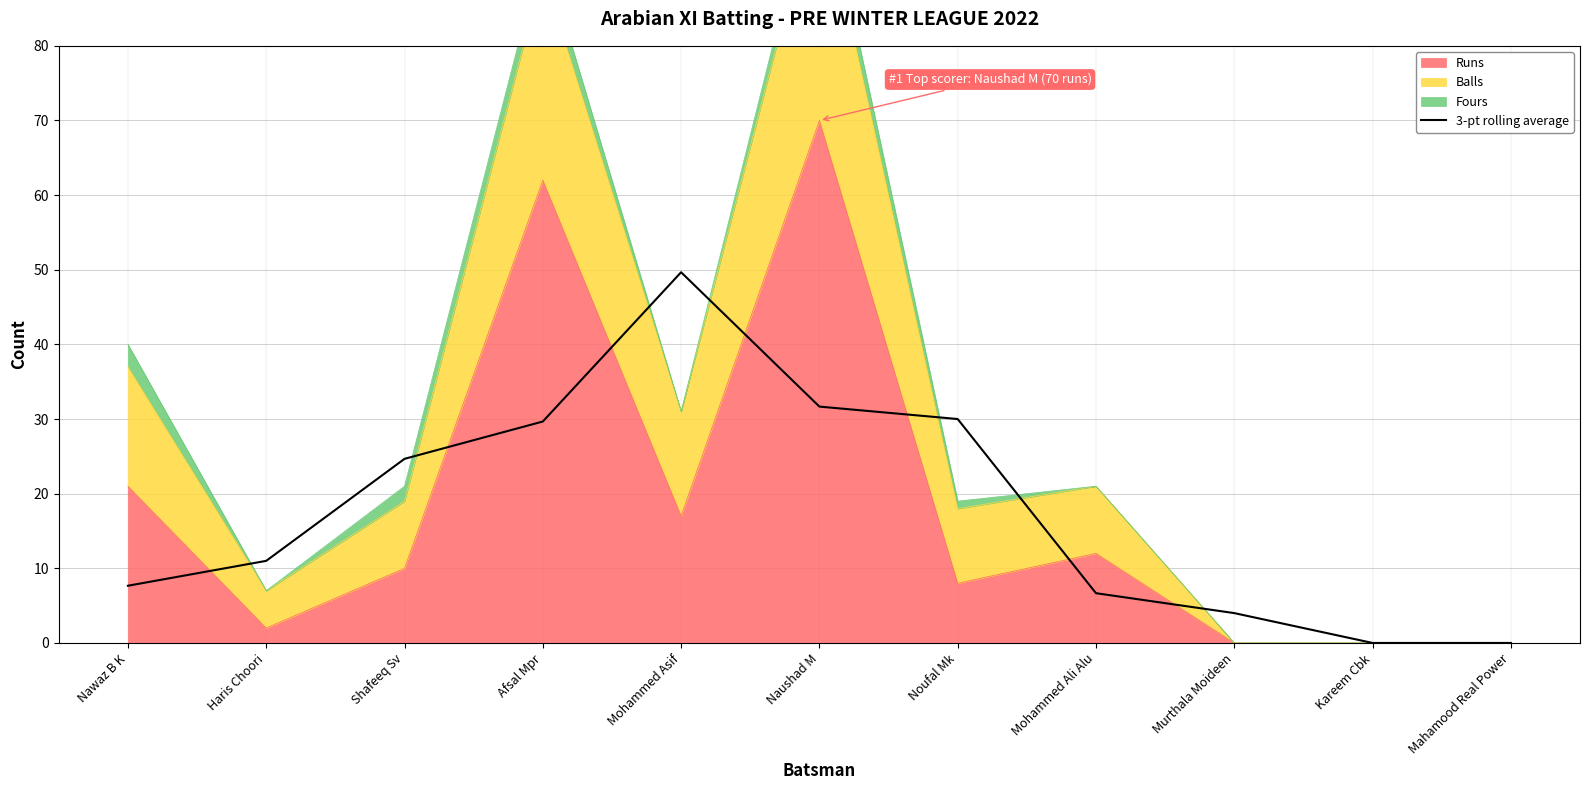

List the labels in order of value, largest first.

Mohammed Asif, Naushad M, Noufal Mk, Afsal Mpr, Shafeeq Sv, Haris Choori, Nawaz B K, Mohammed Ali Alu, Murthala Moideen, Kareem Cbk, Mahamood Real Power